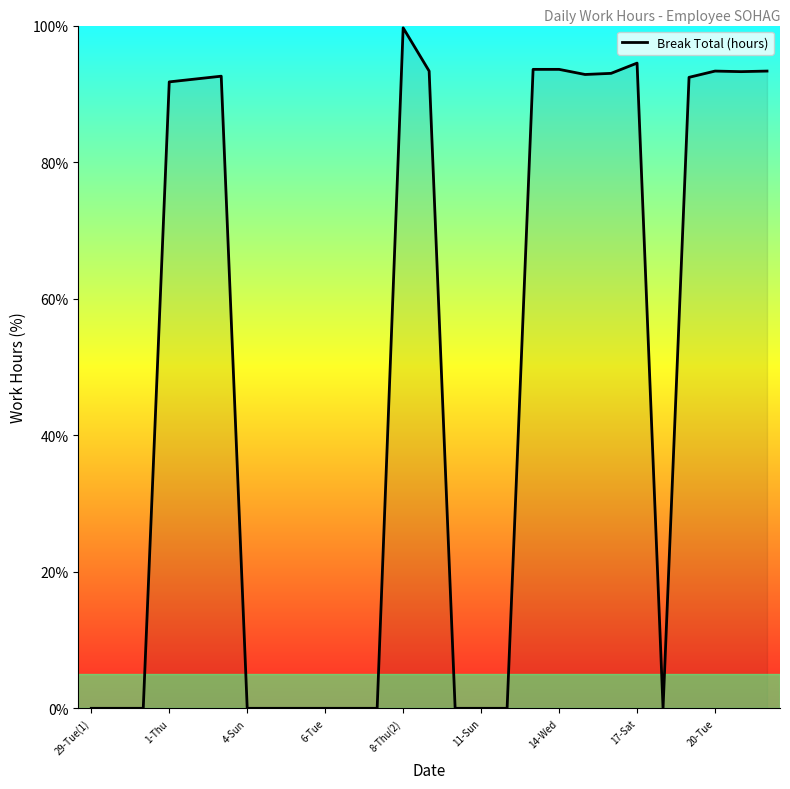

What is the greatest value displayed?

99.7